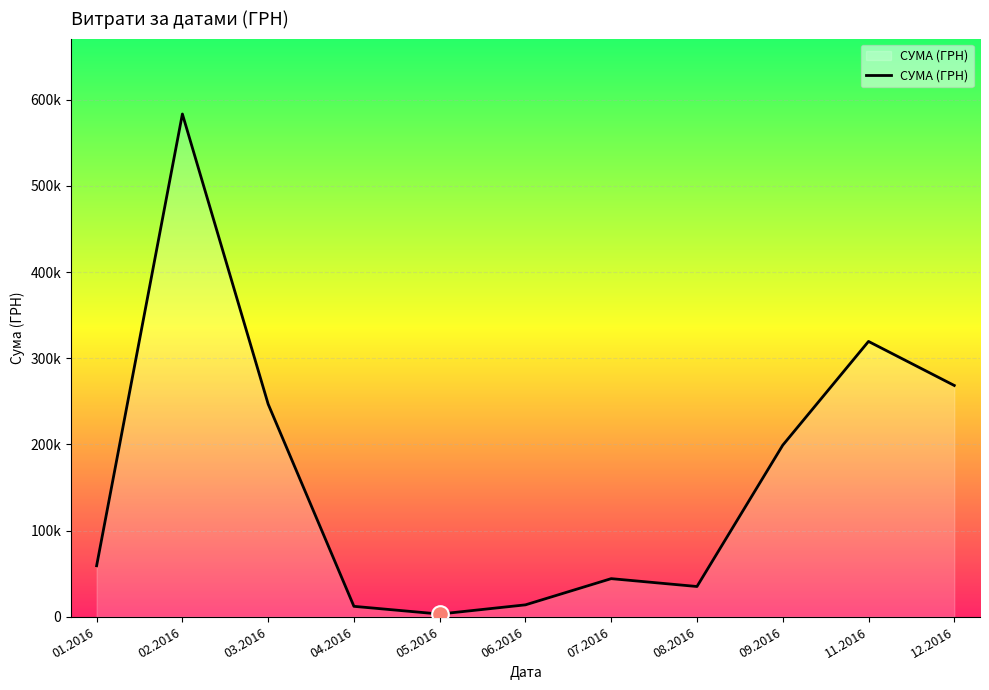

Reading left to right, what are all the values shown in this chart?

59222.9	583556.1	246841.0	12116.1	3157.1	13841.3	44258.5	35130.0	199145.2	319574.0	268468.5